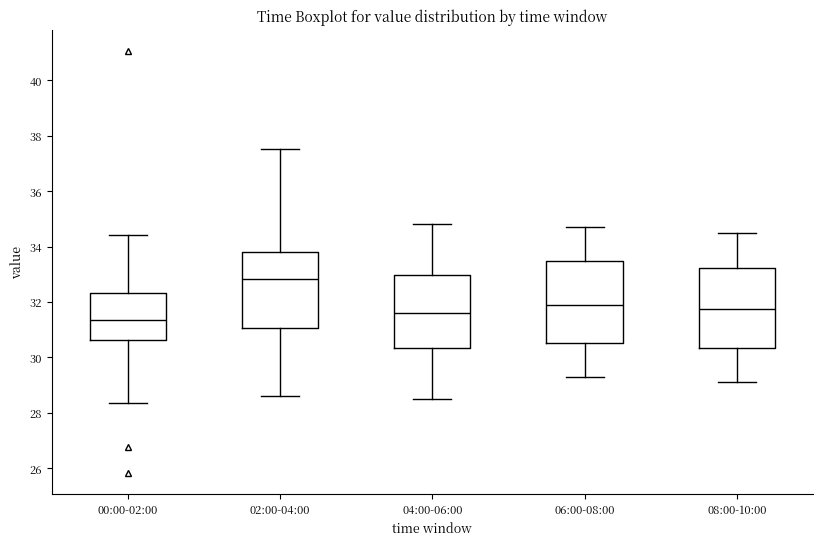

Which box has the highest median line?

02:00-04:00